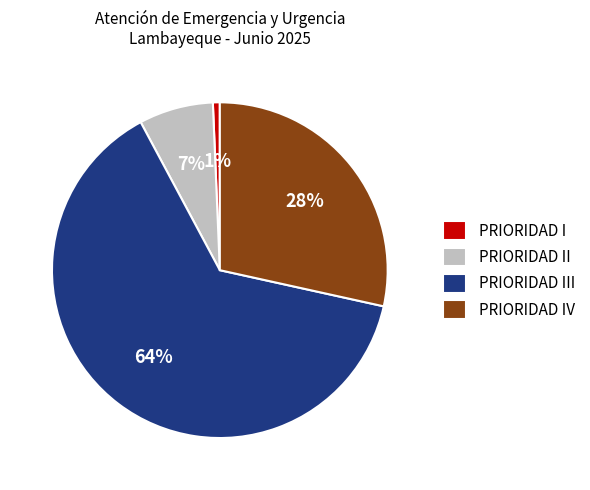

To the nearest percent, what is the combined percentage of PRIORIDAD II and PRIORIDAD III?

71%